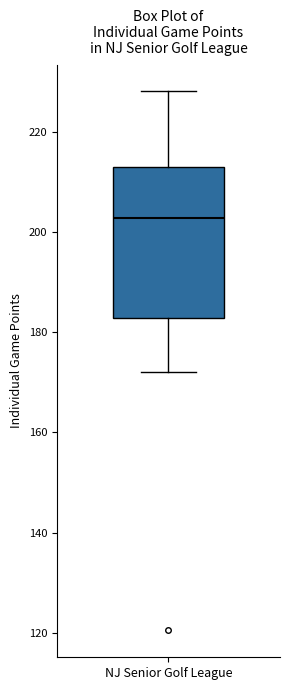

Where does the median line of the box for NJ Senior Golf League sit on the y-axis? The values are not printed on the chart, so give them approximately, as read against the axis.

202